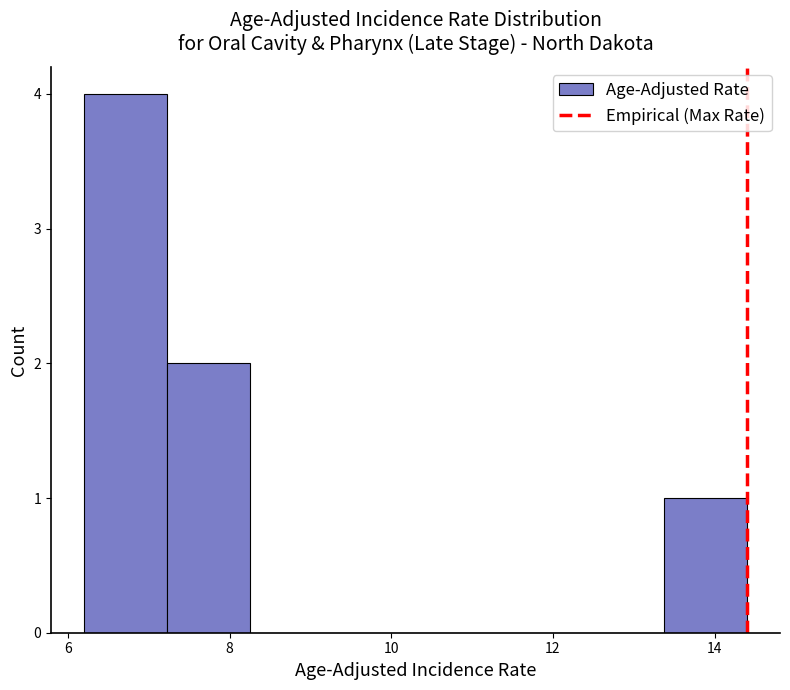

Over which range of the x-axis is the bar tallest?

6.2 to 7.2